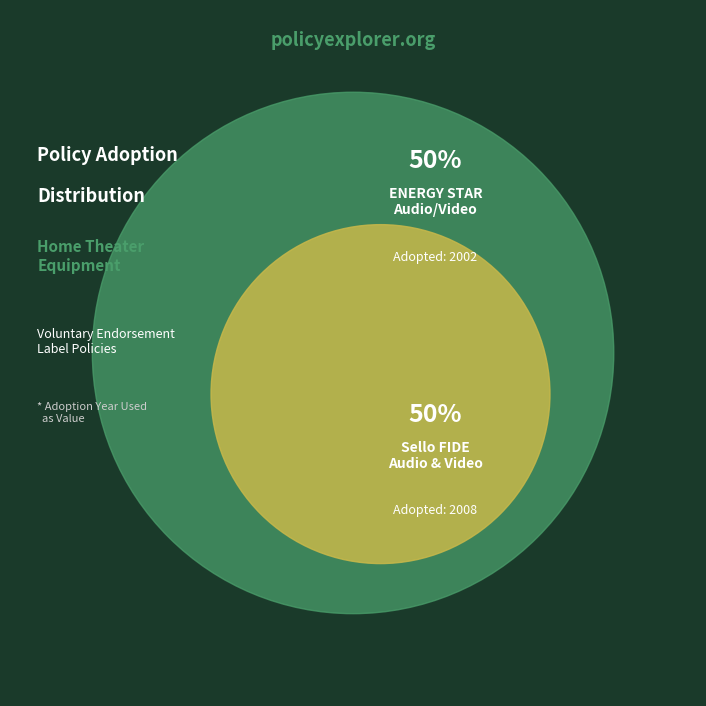

Which has a higher value, ENERGY STAR Program Requirements for Audio/Video or Sello FIDE No. 4146 - Audio and Video Systems?

Sello FIDE No. 4146 - Audio and Video Systems